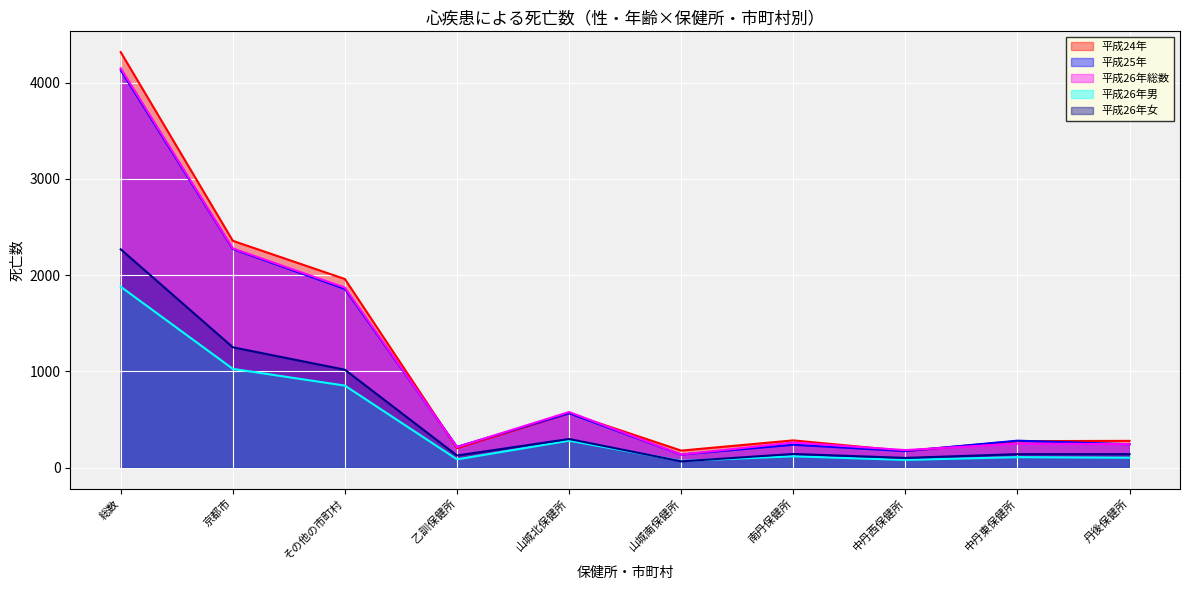

What is the sum of the 平成26年総数 values at 山城南保健所 and 中丹東保健所?

388